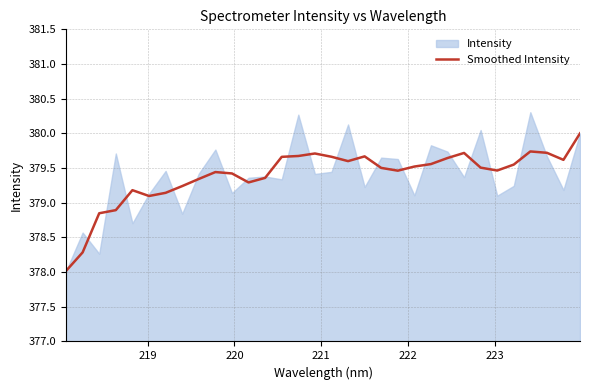

What is the average value?

379.4